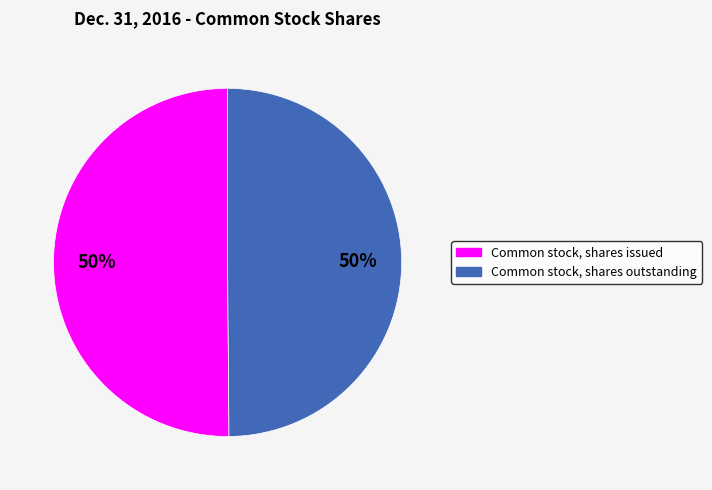

The Common stock, shares issued slice represents 50% of the pie. True or false?

True